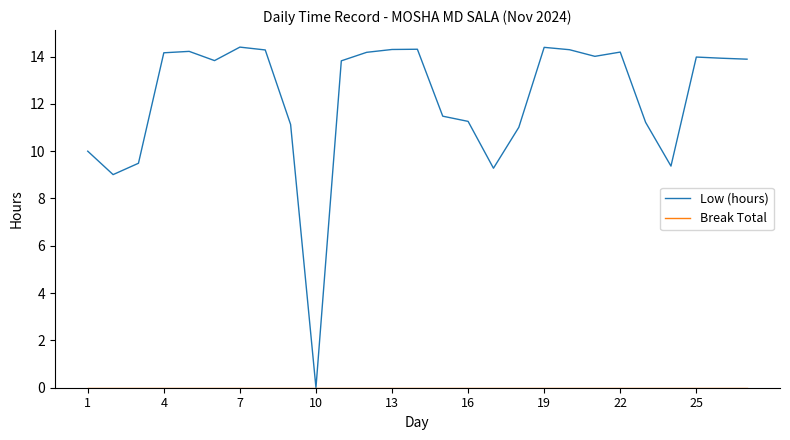

Which series has the largest range (max minus min)?

Low (hours)